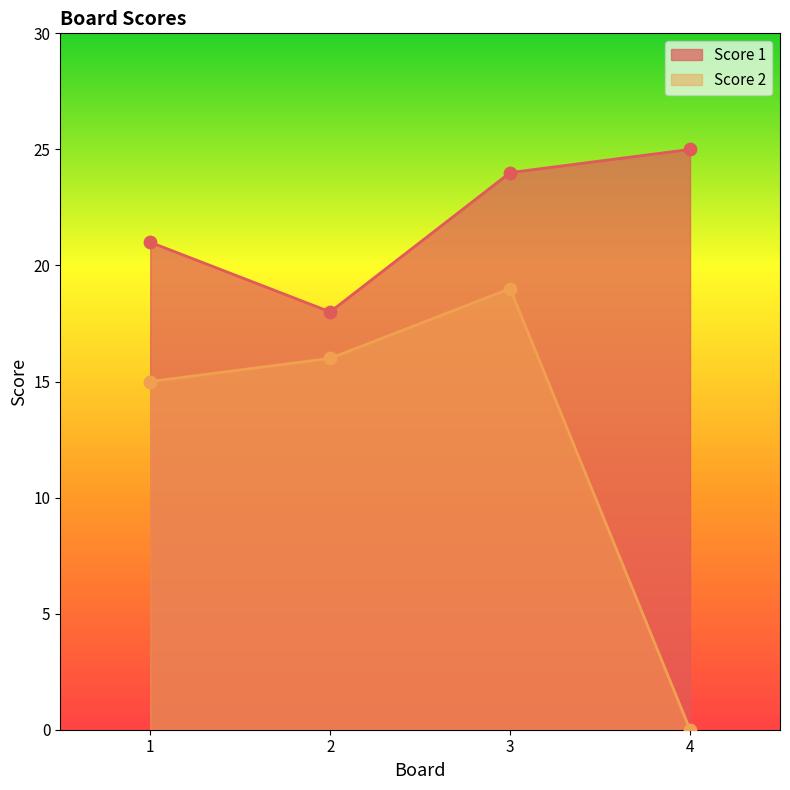

Which series has the largest total across all categories?

Score 1